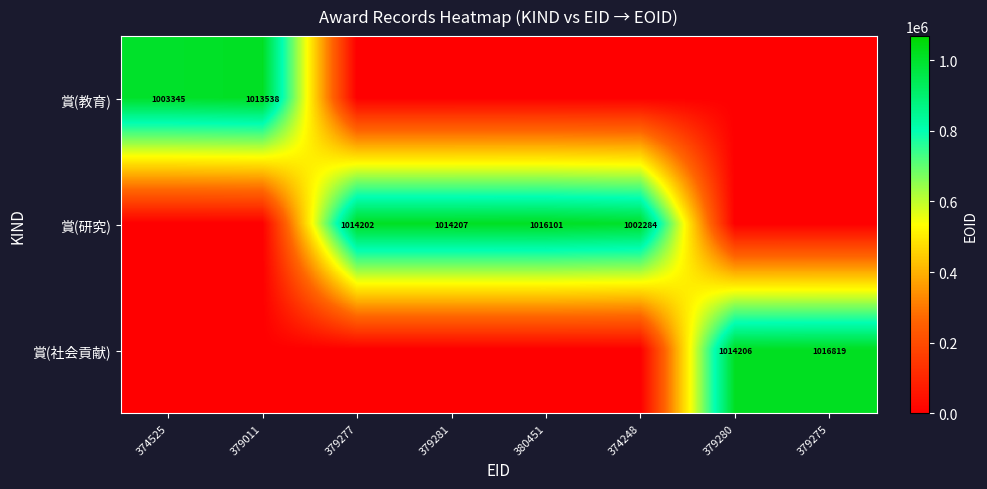

What is the sum of the 賞(社会貢献) values at 379275 and 379280?

2031025